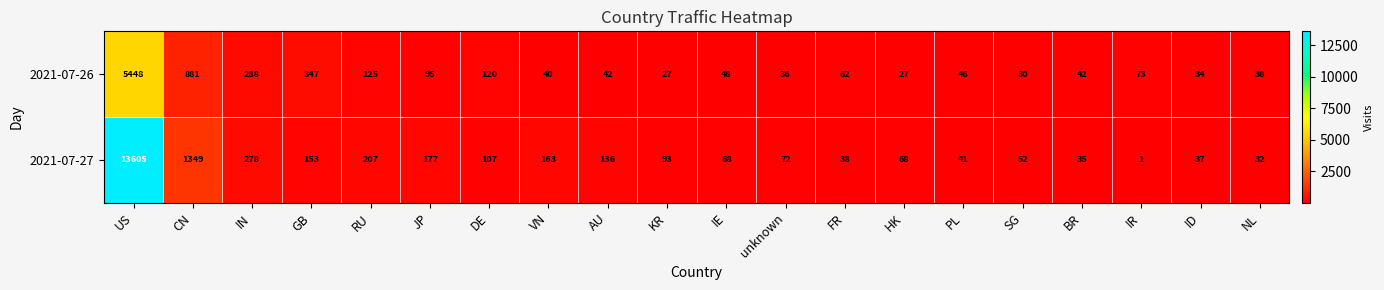

Which category has the highest value across all series?

US